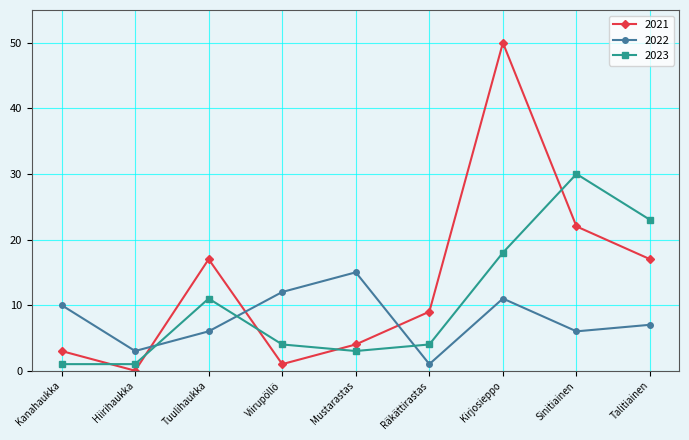

True or false: 2023 has more than 2 points higher than both neighbors.

False